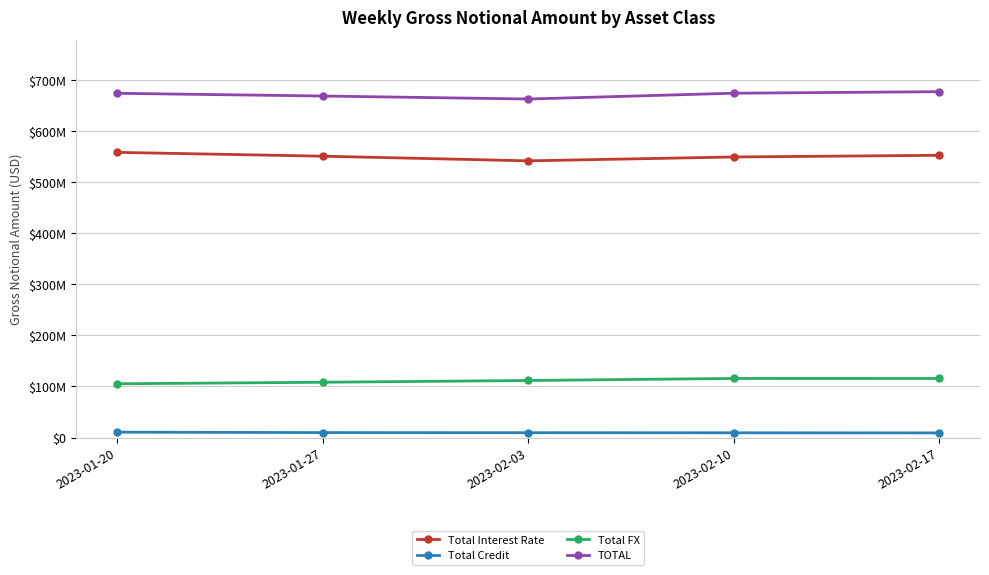

Is it true that TOTAL equals 677868705 at 2023-02-17?

True